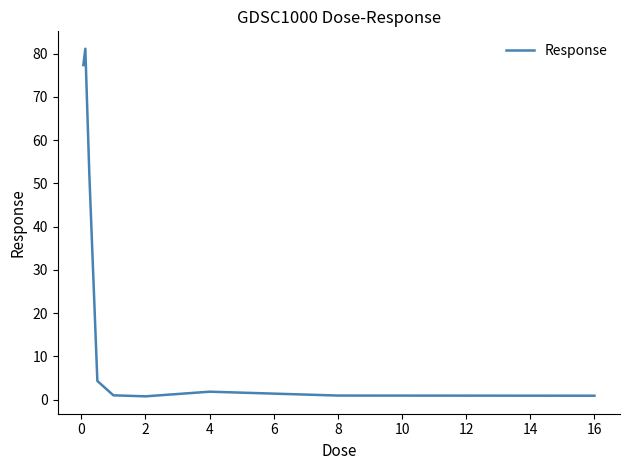

What is the difference between the maximum and minimum values?

80.4